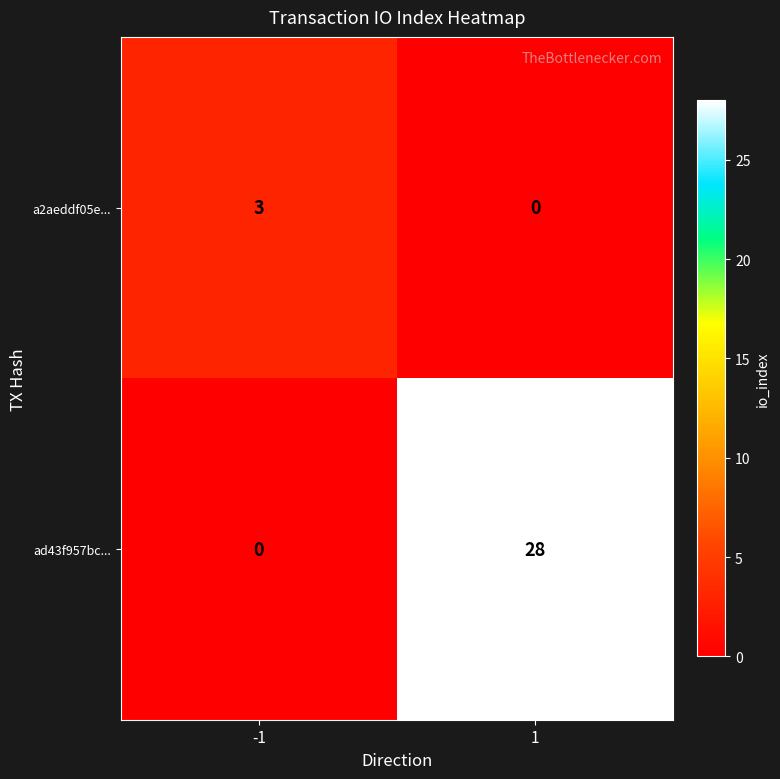

At -1, list the series in order from largest to smallest.

a2aeddf05e..., ad43f957bc...